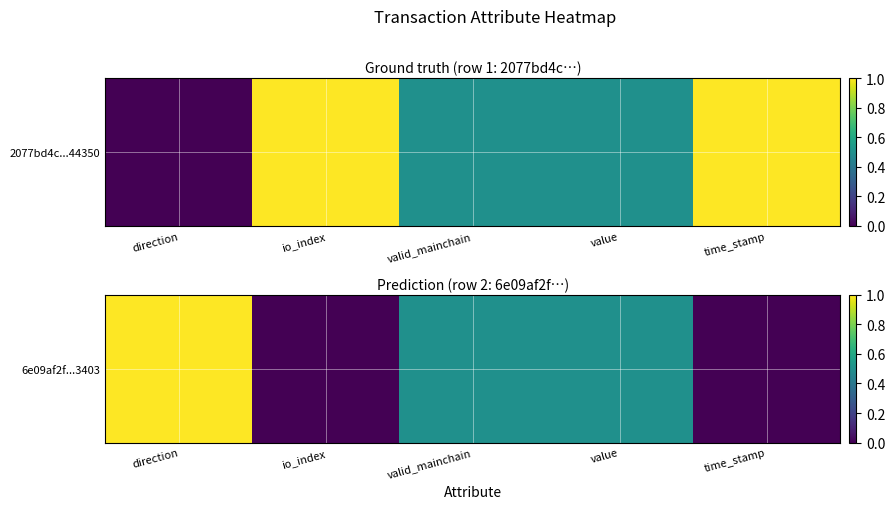

What is the sum of the values at io_index and valid_mainchain?

0.5